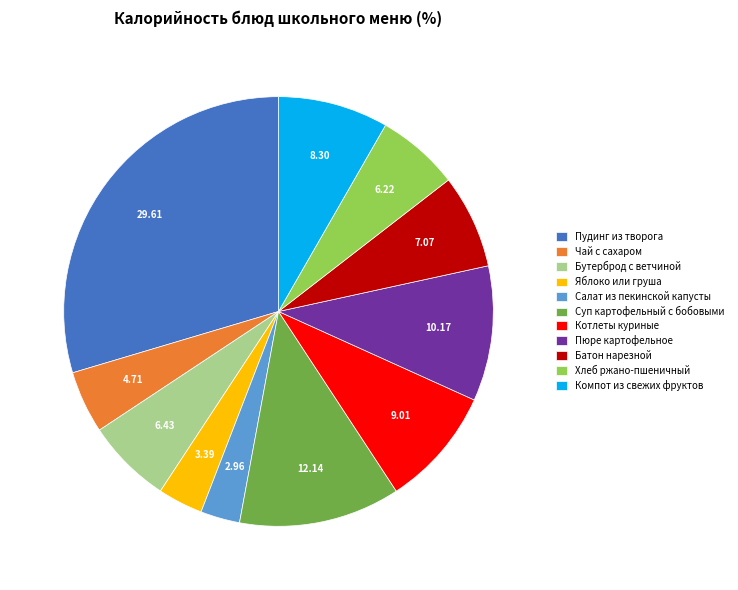

Do Суп картофельный с бобовыми and Компот из свежих фруктов together represent more than half of the pie?

No